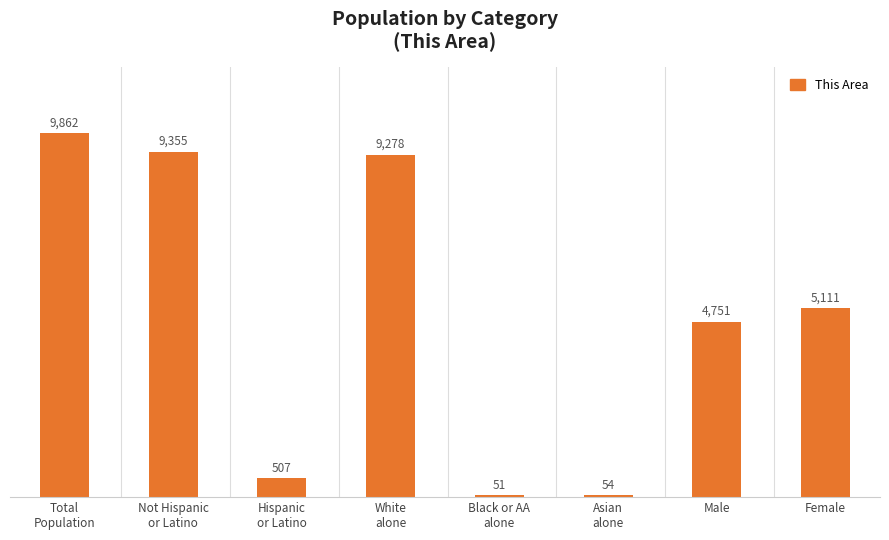

Is it true that the value at Total
Population is 9862?

True